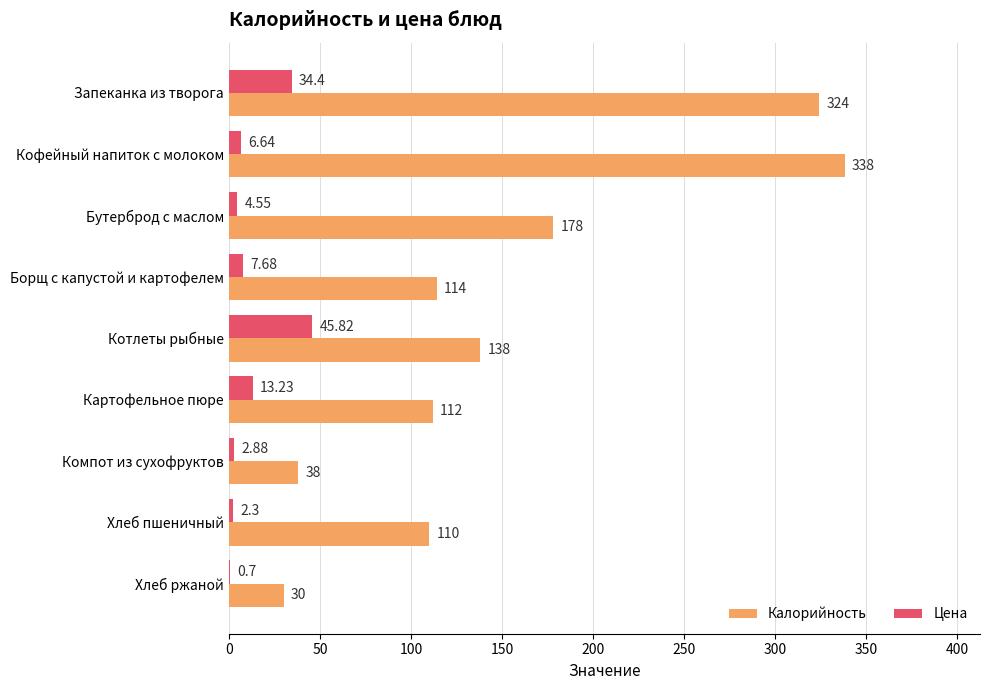

Between Запеканка из творога and Борщ с капустой и картофелем, which series saw the biggest shift?

Калорийность